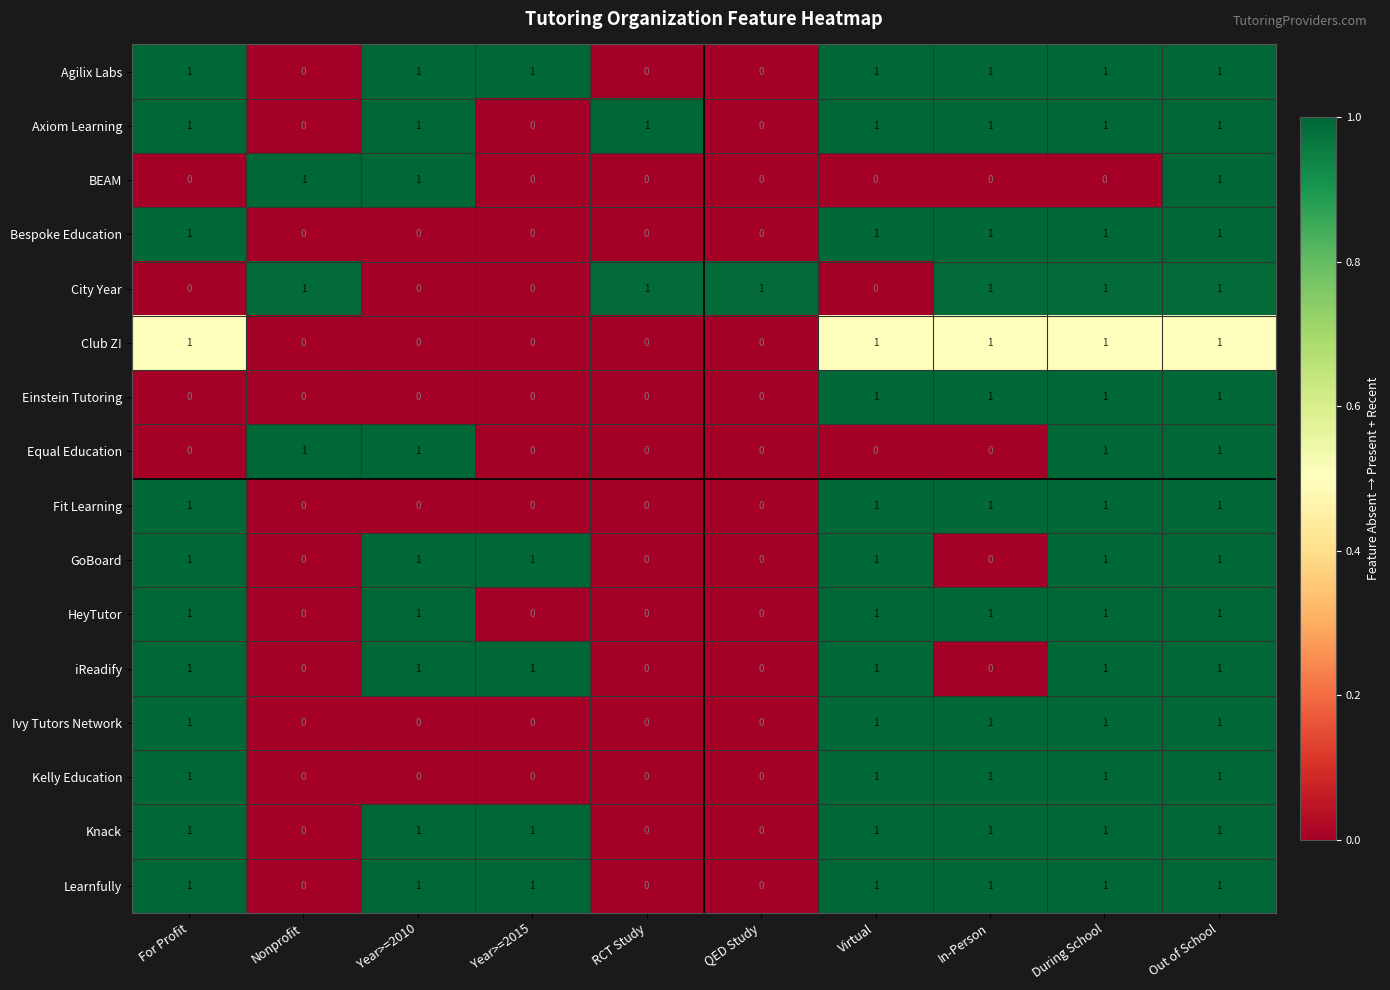

What is the total value across all series at Year>=2015?

5